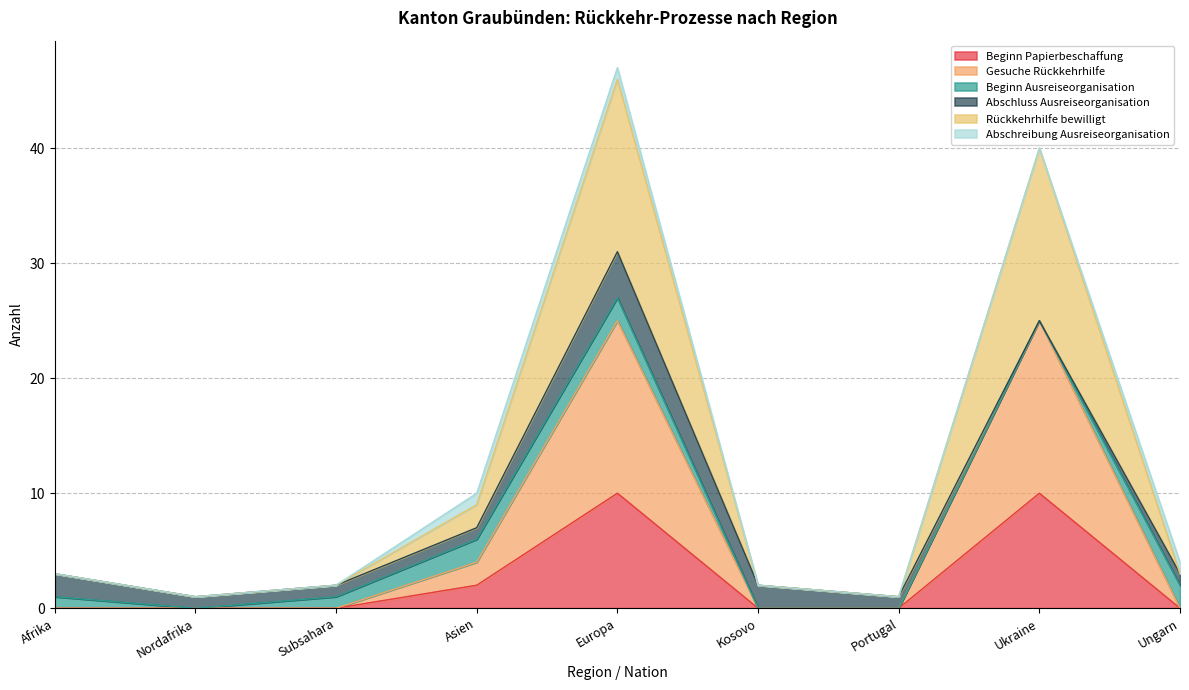

How many interior local peaks does the Rückkehrhilfe bewilligt series have?

2